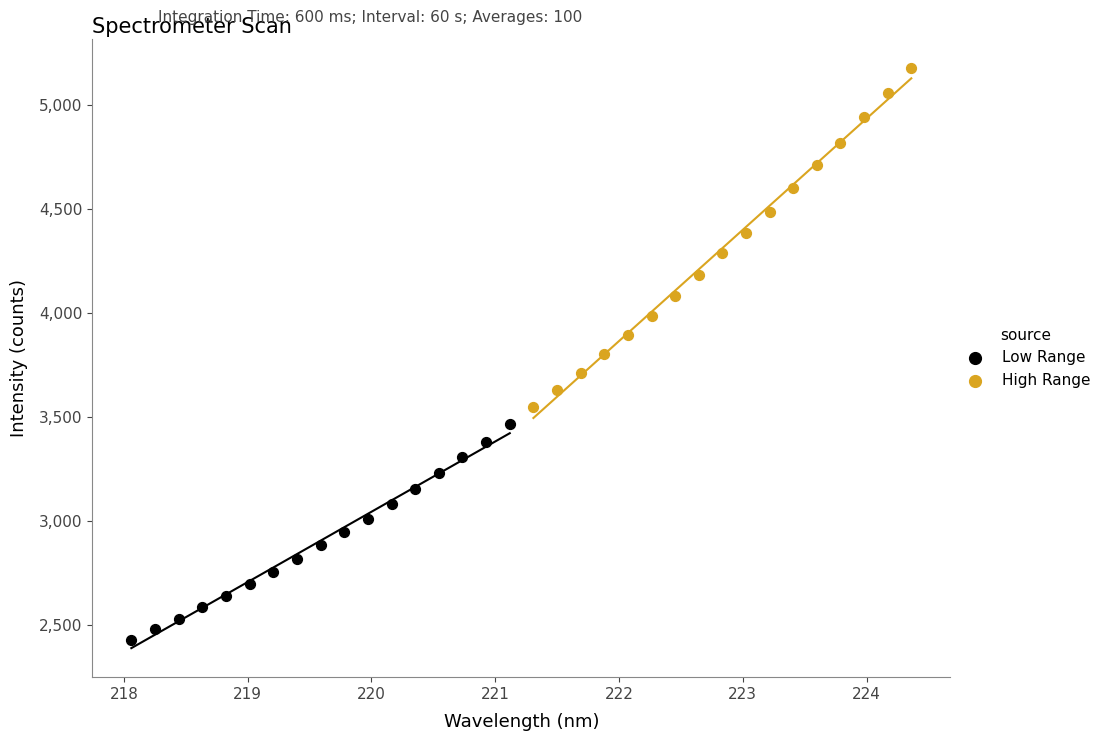

Which series has the largest Y range (max minus min)?

High Range